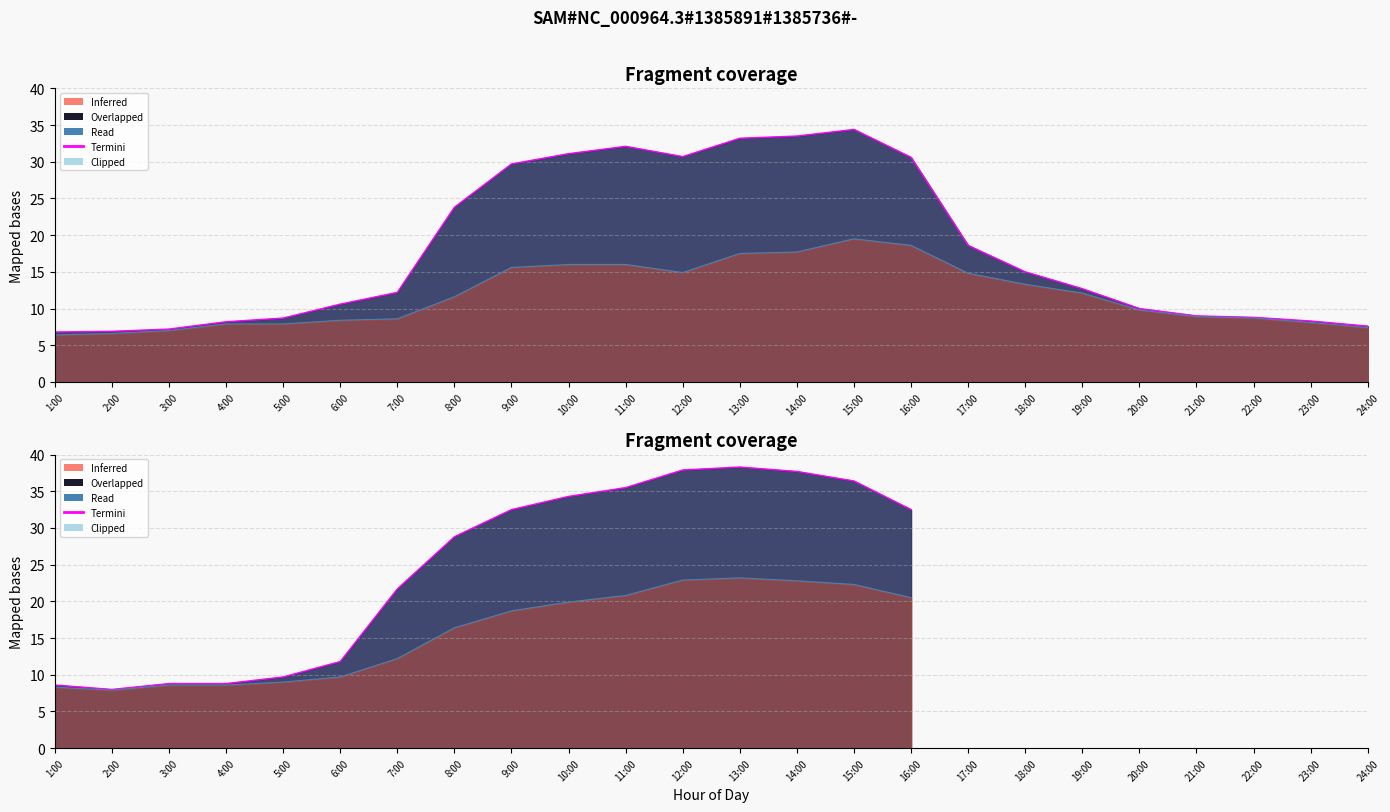

List the series in order of their peak value, highest first.

Termini, Read